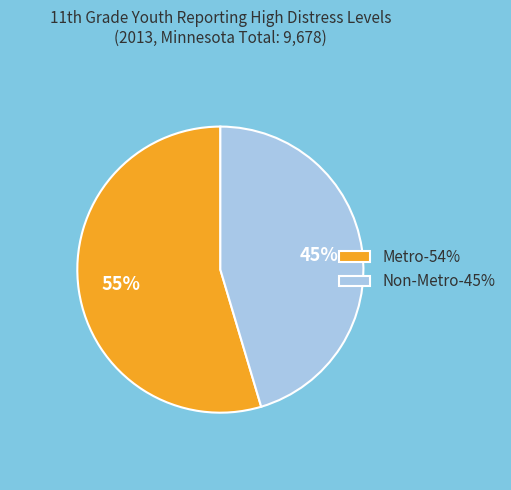

Do Non-Metro-45% and Metro-54% together represent more than half of the pie?

Yes